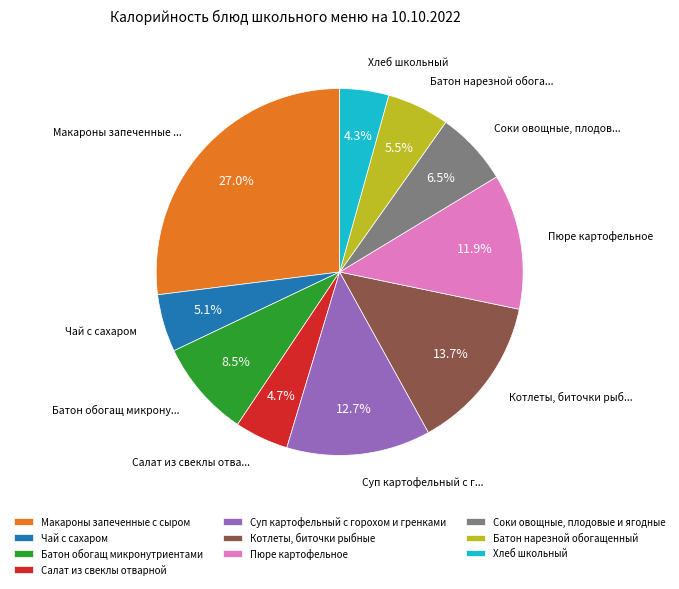

What is the largest slice in the pie chart?

Макароны запеченные с сыром